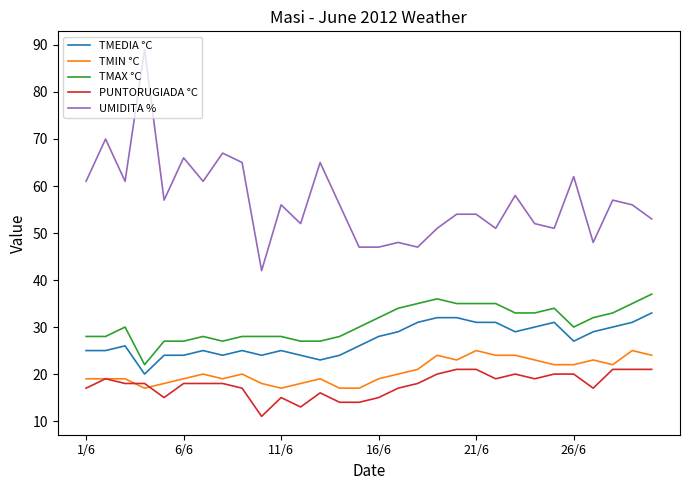

Which series has the largest range (max minus min)?

UMIDITA %